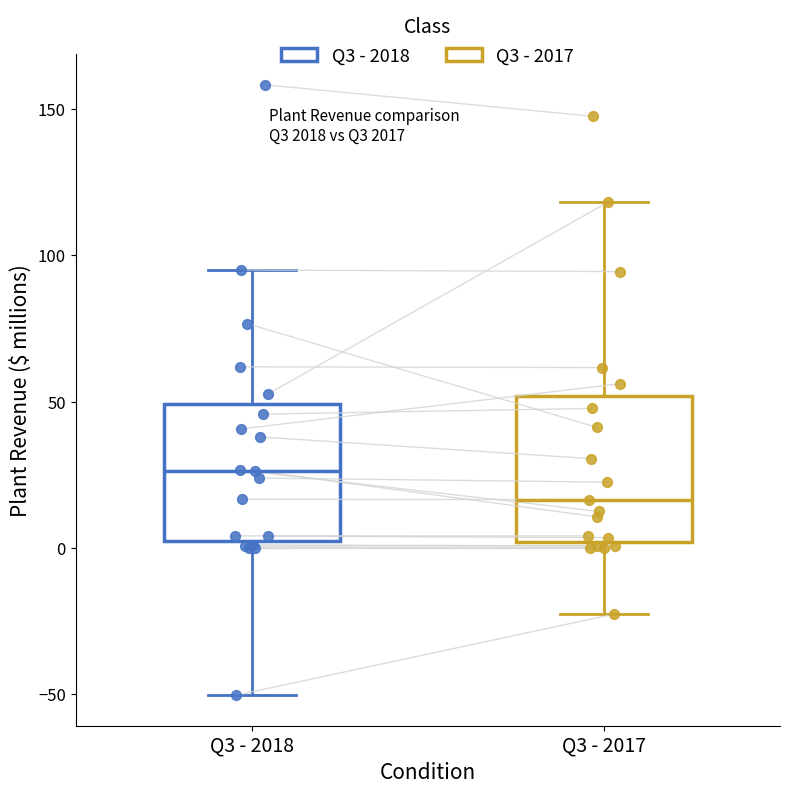

Reading left to right, read every box against the y-axis: the position of its median line, the range the box covers, and the ends of its whiskers. The values are not printed on the chart, so give them approximately, as read against the axis.

Q3 - 2018: median 25, box 5 to 50, whiskers -50 to 95
Q3 - 2017: median 15, box 0 to 50, whiskers -25 to 120